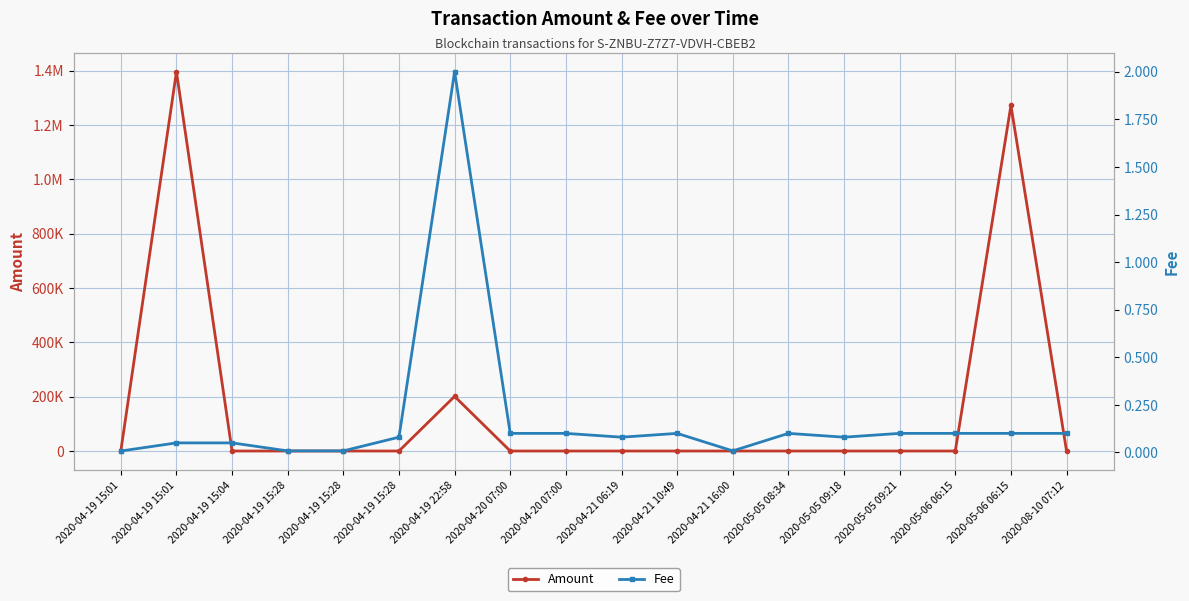

Reading left to right, list all the values displayed in this chart.

Amount: 0.1	1396053.6	0.0	0.0	0.0	0.0	201059.9	0.0	0.0	0.0	0.0	0.0	0.0	0.0	0.0	0.0	1271995.2	0.0
Fee: 0.0	0.1	0.1	0.0	0.0	0.1	2.0	0.1	0.1	0.1	0.1	0.0	0.1	0.1	0.1	0.1	0.1	0.1